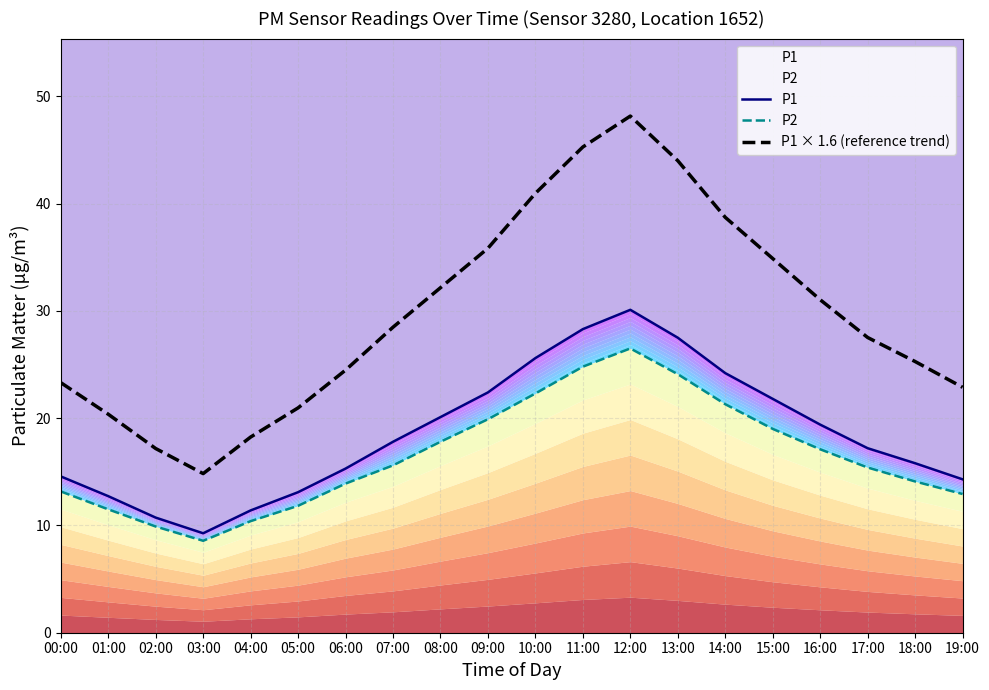

What is the sum of all P2 values?

330.1